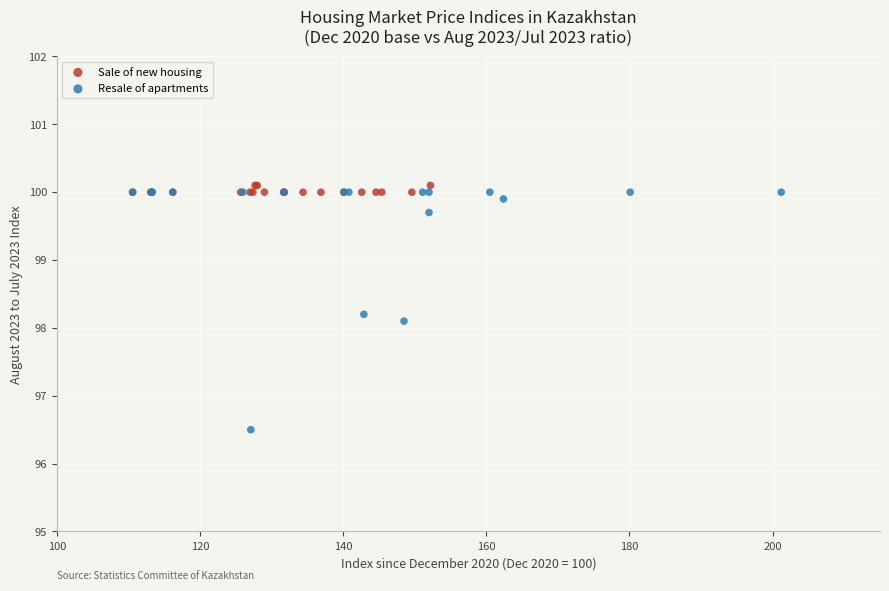

Which series has the widest spread of Y values?

Resale of apartments